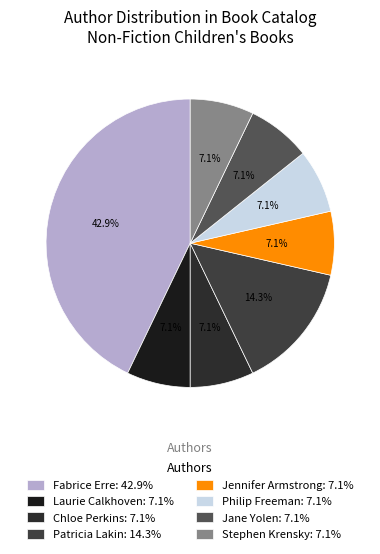

To the nearest percent, what percentage of the pie is Jennifer Armstrong?

7%